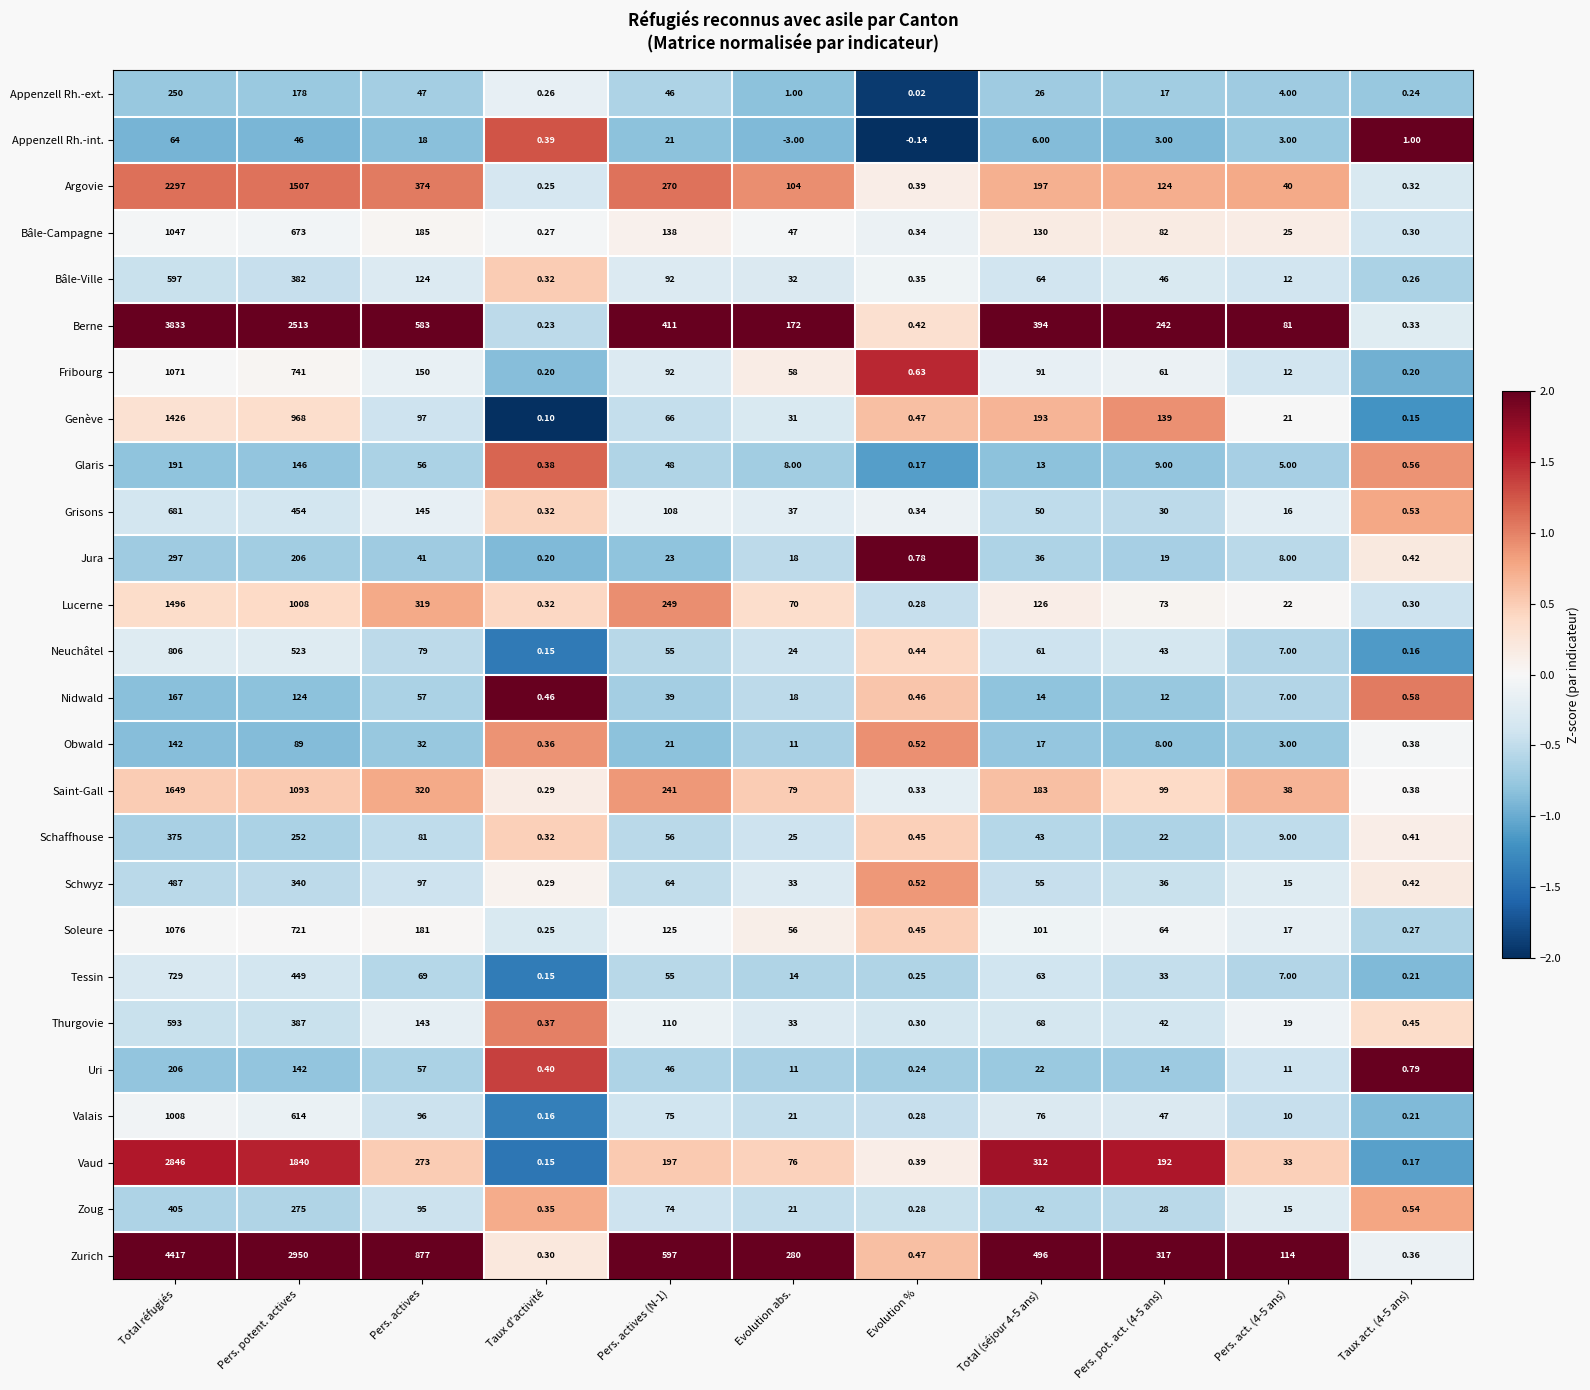

List the series in order of their peak value, highest first.

Zurich, Berne, Vaud, Argovie, Saint-Gall, Lucerne, Genève, Soleure, Fribourg, Bâle-Campagne, Valais, Neuchâtel, Tessin, Grisons, Bâle-Ville, Thurgovie, Schwyz, Zoug, Schaffhouse, Jura, Appenzell Rh.-ext., Uri, Glaris, Nidwald, Obwald, Appenzell Rh.-int.